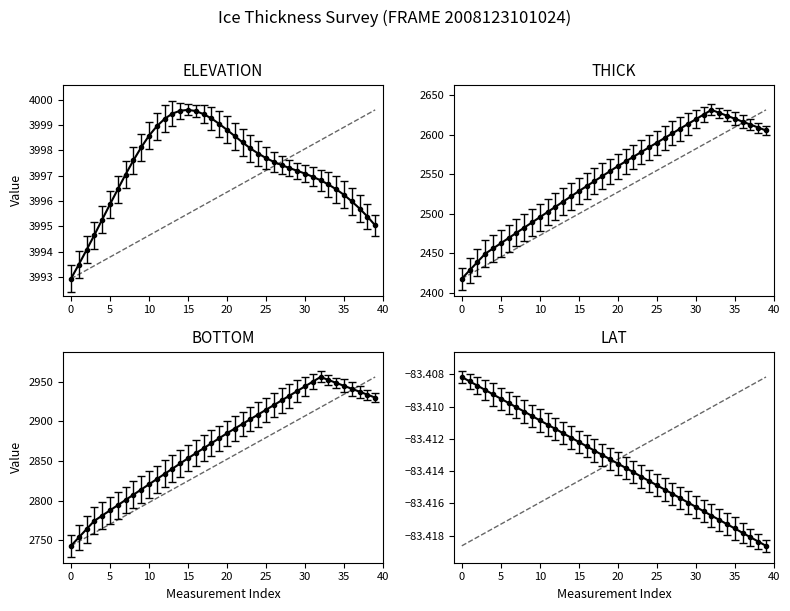

In THICK, how many points are higher than both neighbors (excluding endpoints)?

1